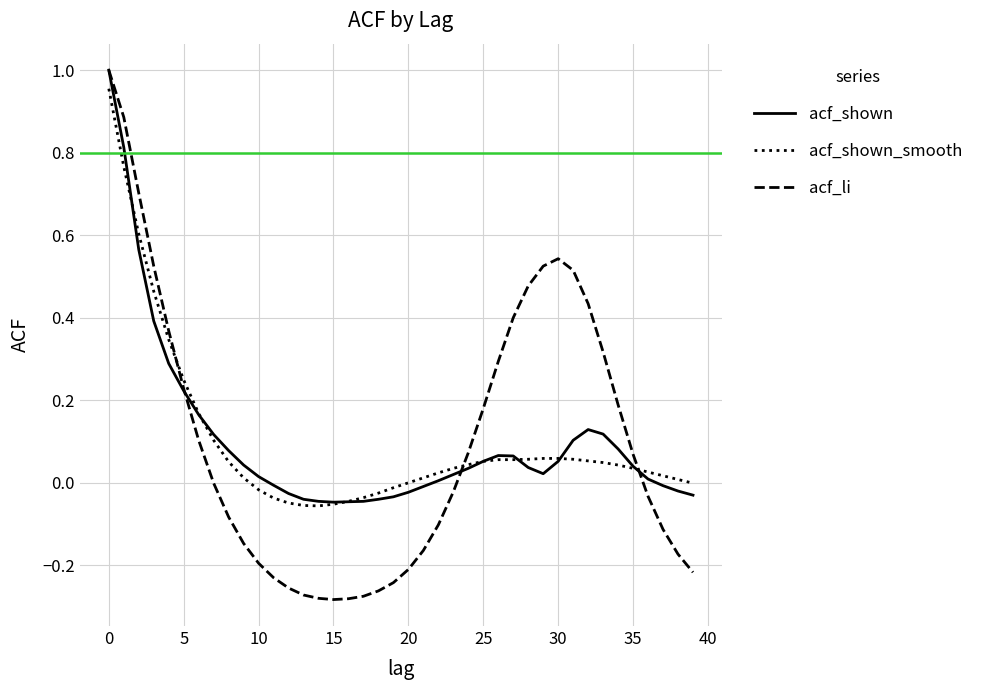

What is the sum of all acf_shown_smooth values?

4.1